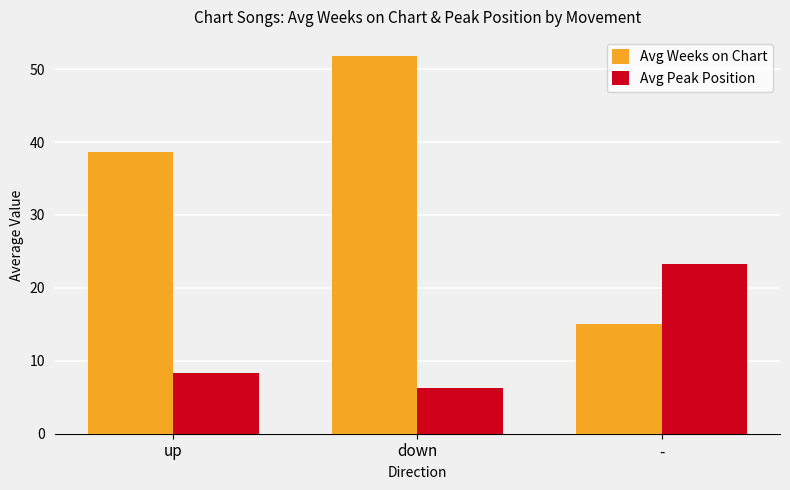

What is the sum of the Avg Weeks on Chart values at up and -?

53.7